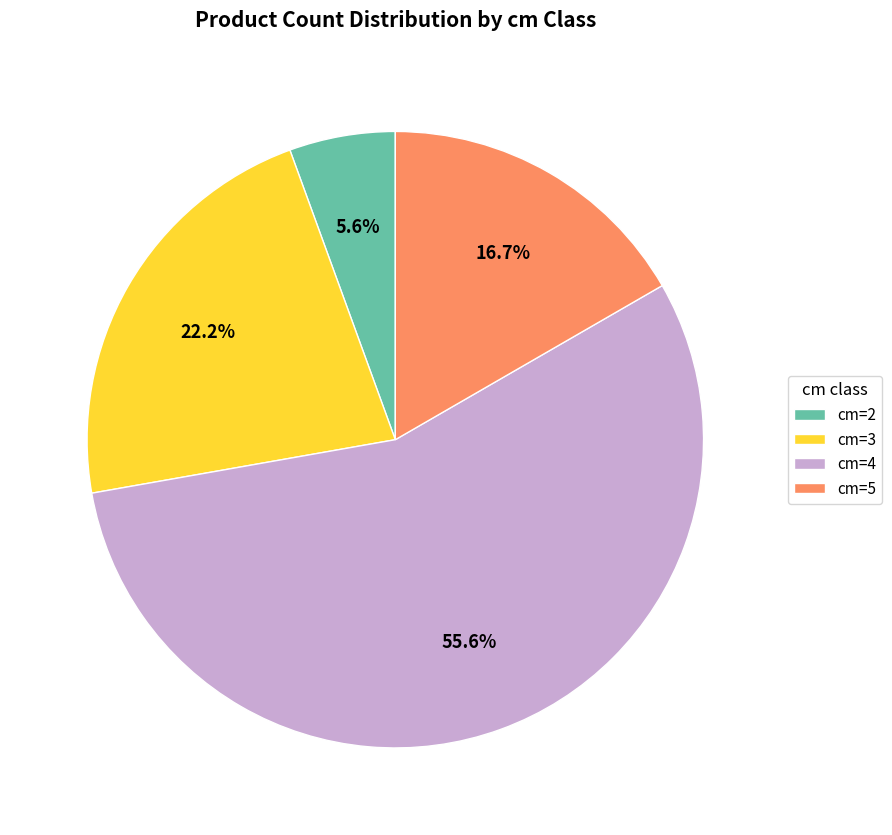

Is cm=2 the majority of the pie?

No